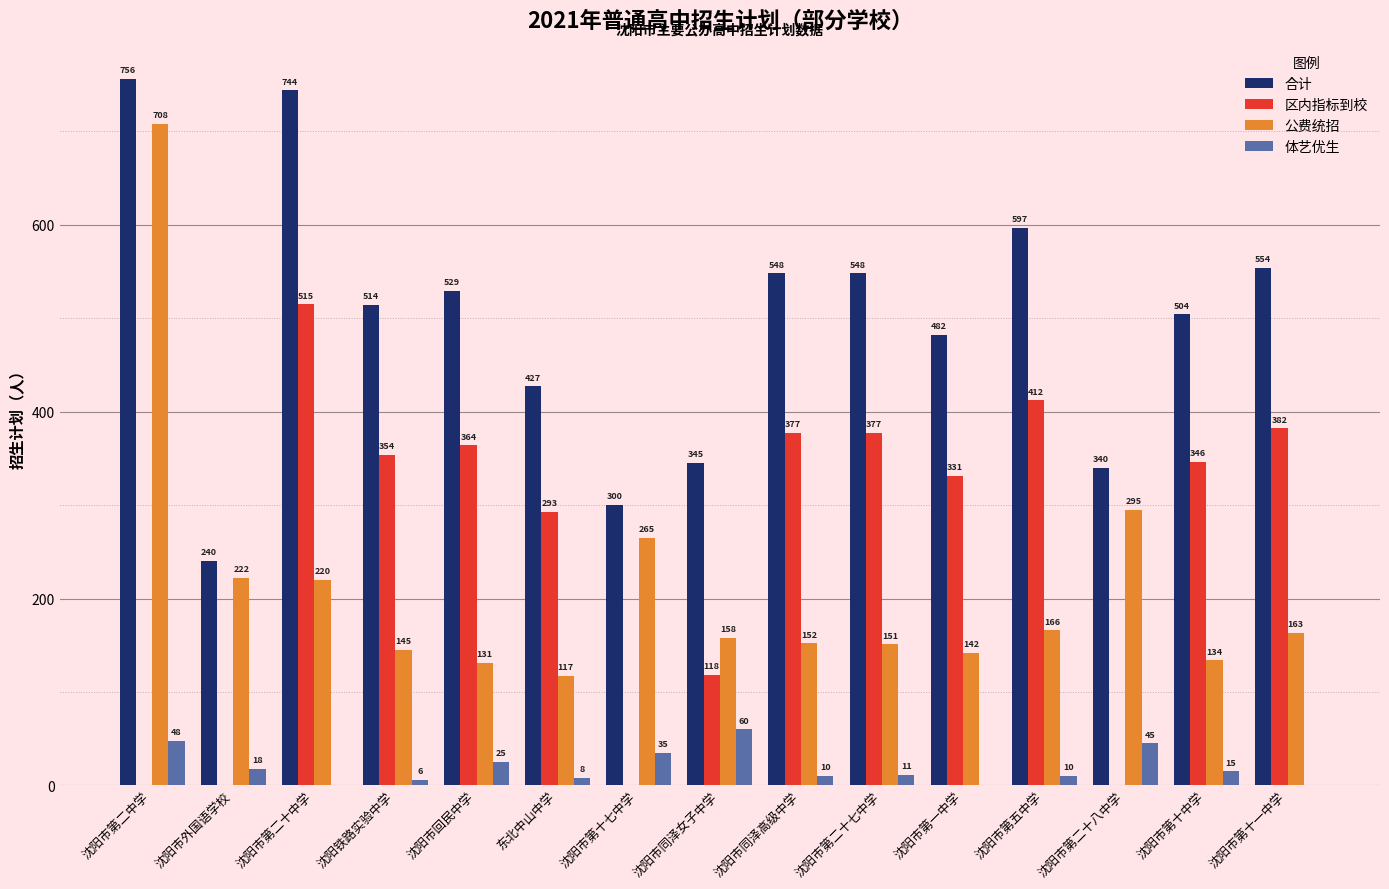

Where does the 公费统招 series first go above 158?

沈阳市第二中学